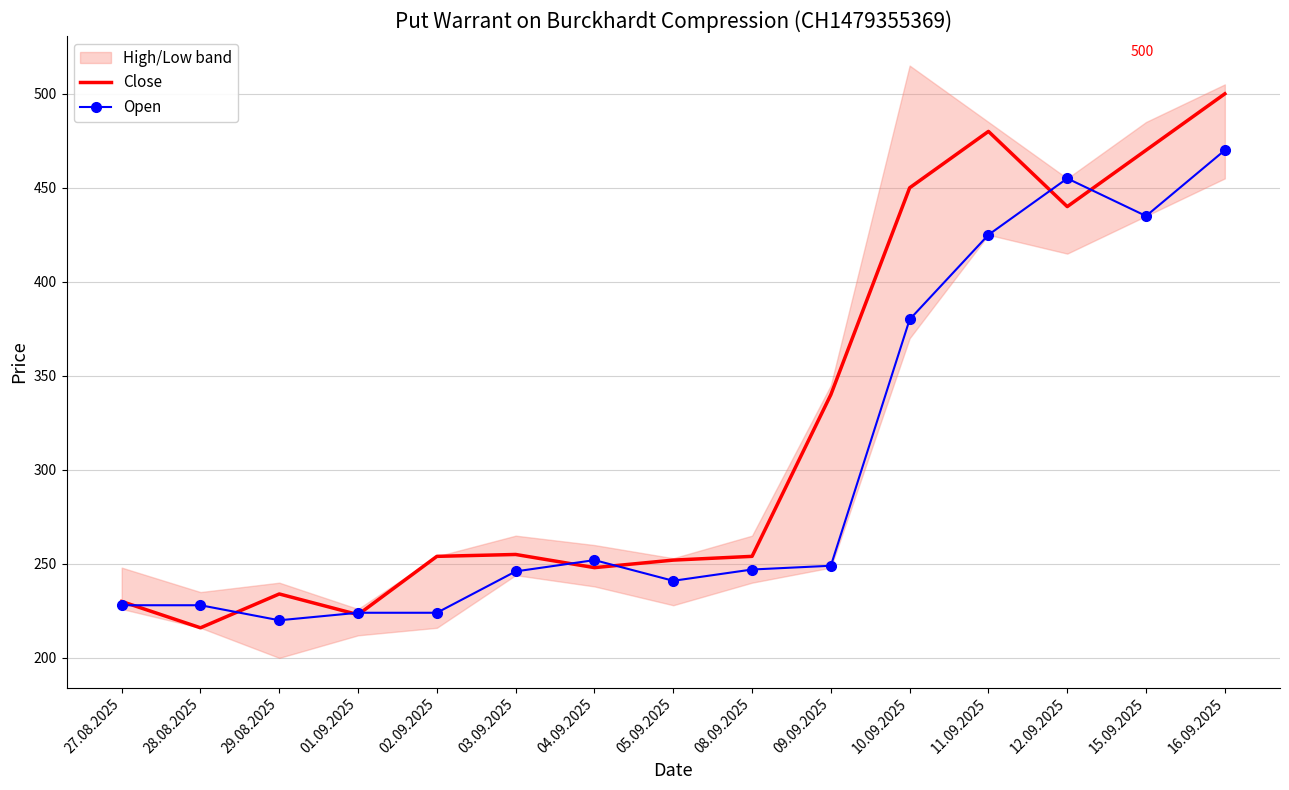

Which series ends up on top after the final intersection of Open and Close?

Close